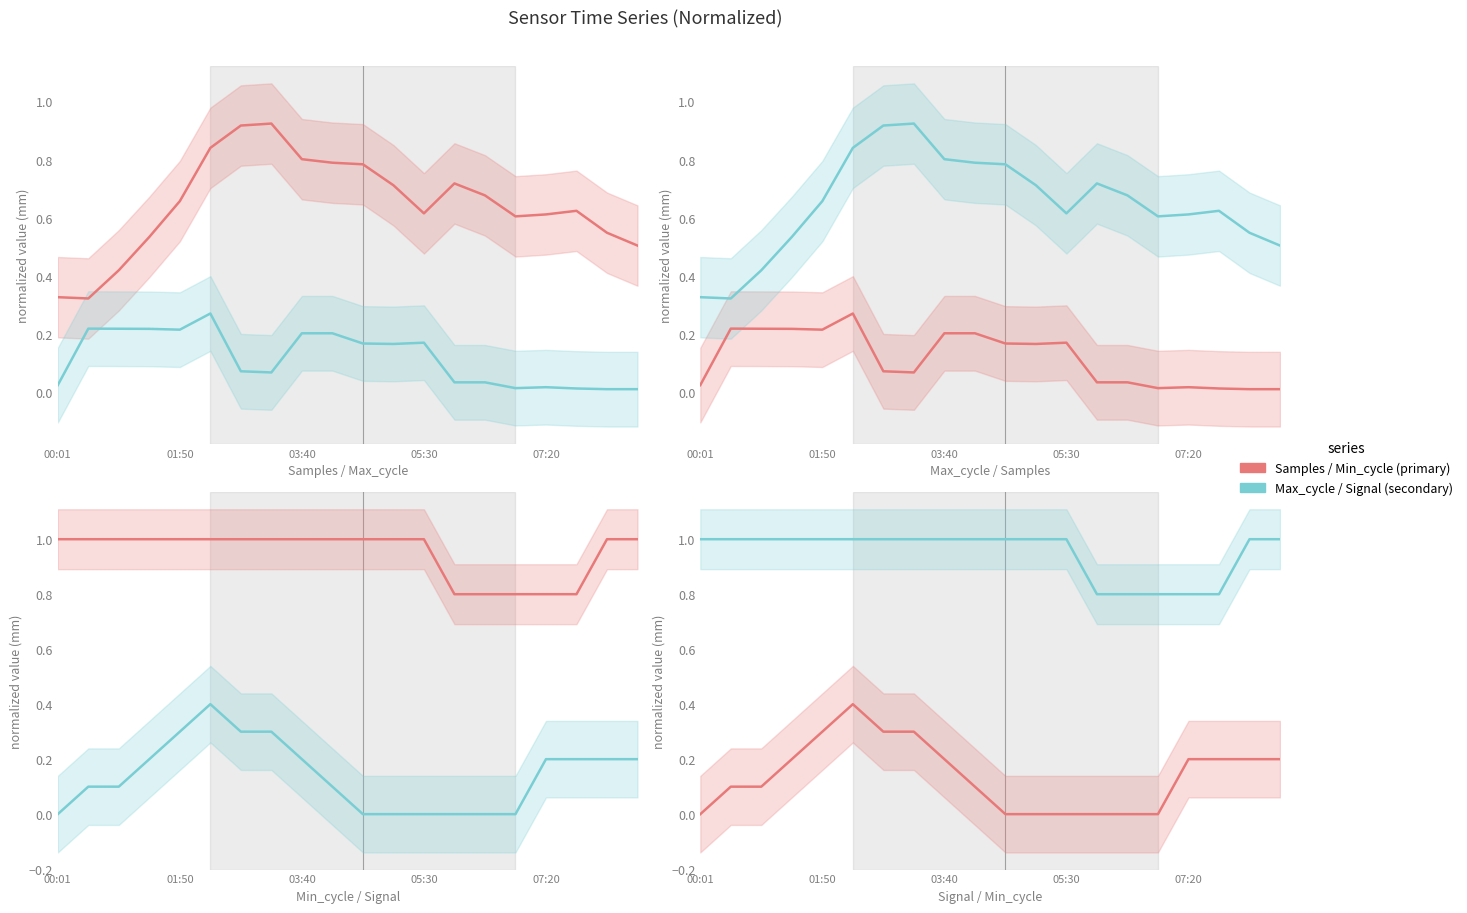

True or false: Min_cycle and Max_cycle intersect in this chart.

False